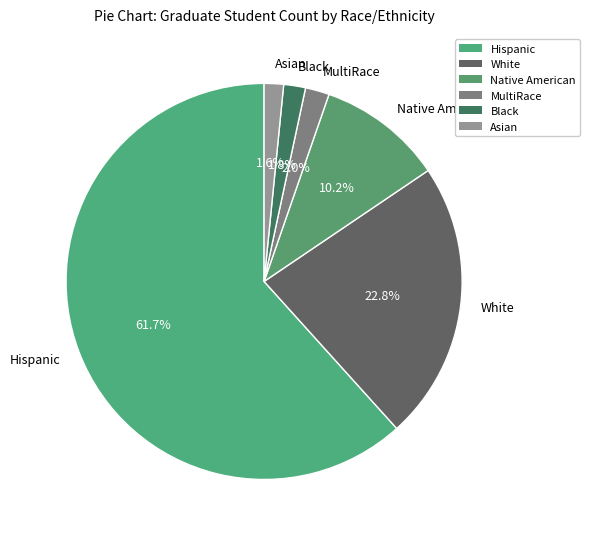

To the nearest percent, what percentage of the pie is White?

23%